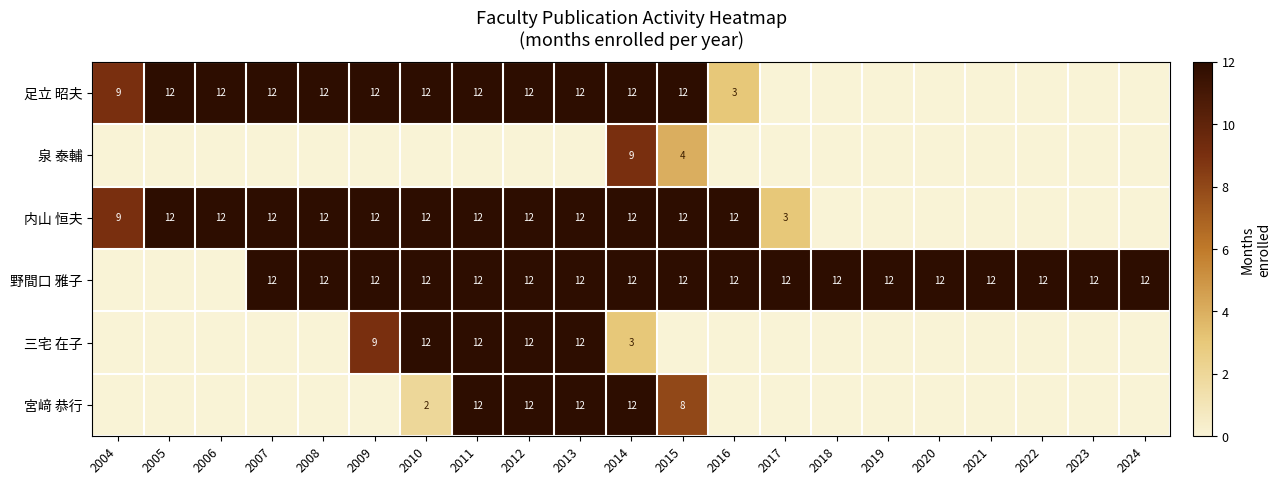

The 足立 昭夫 series shows 3 at 2004. True or false?

False